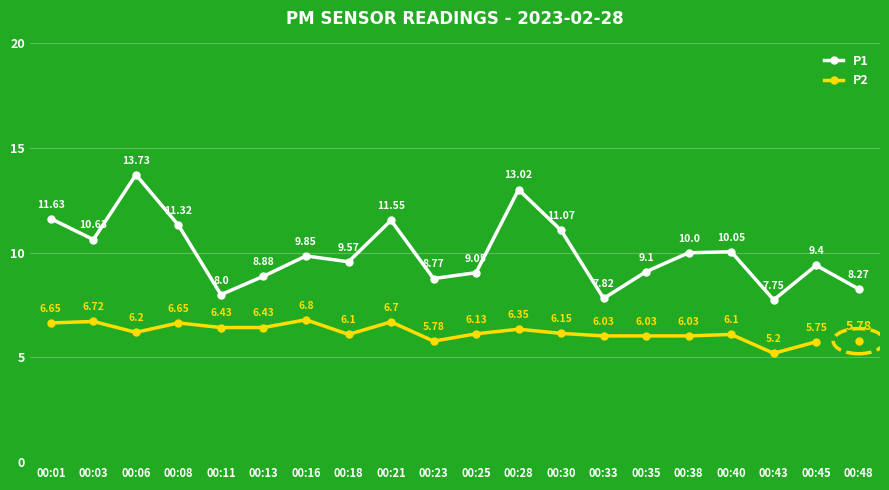

True or false: the data shows 8.3 at 00:48.

True